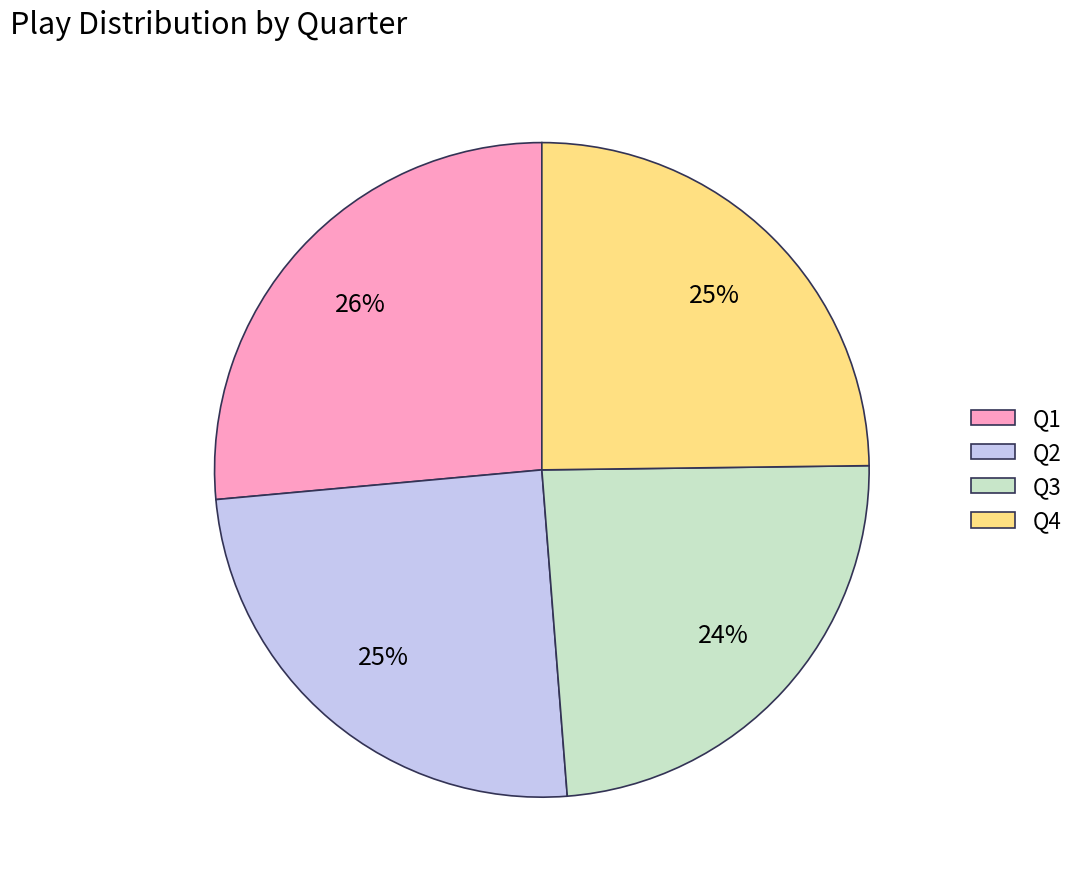

What percentage is the Q1 slice, to the nearest percent?

26%